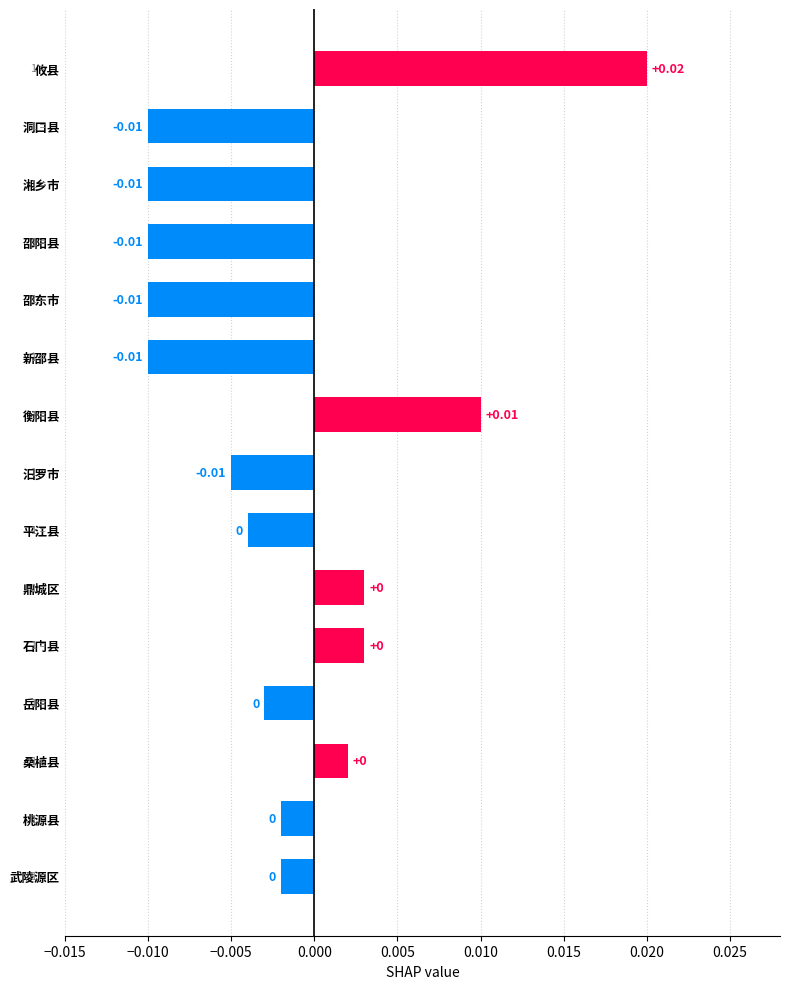

Between 洞口县 and 衡阳县, which is larger?

衡阳县